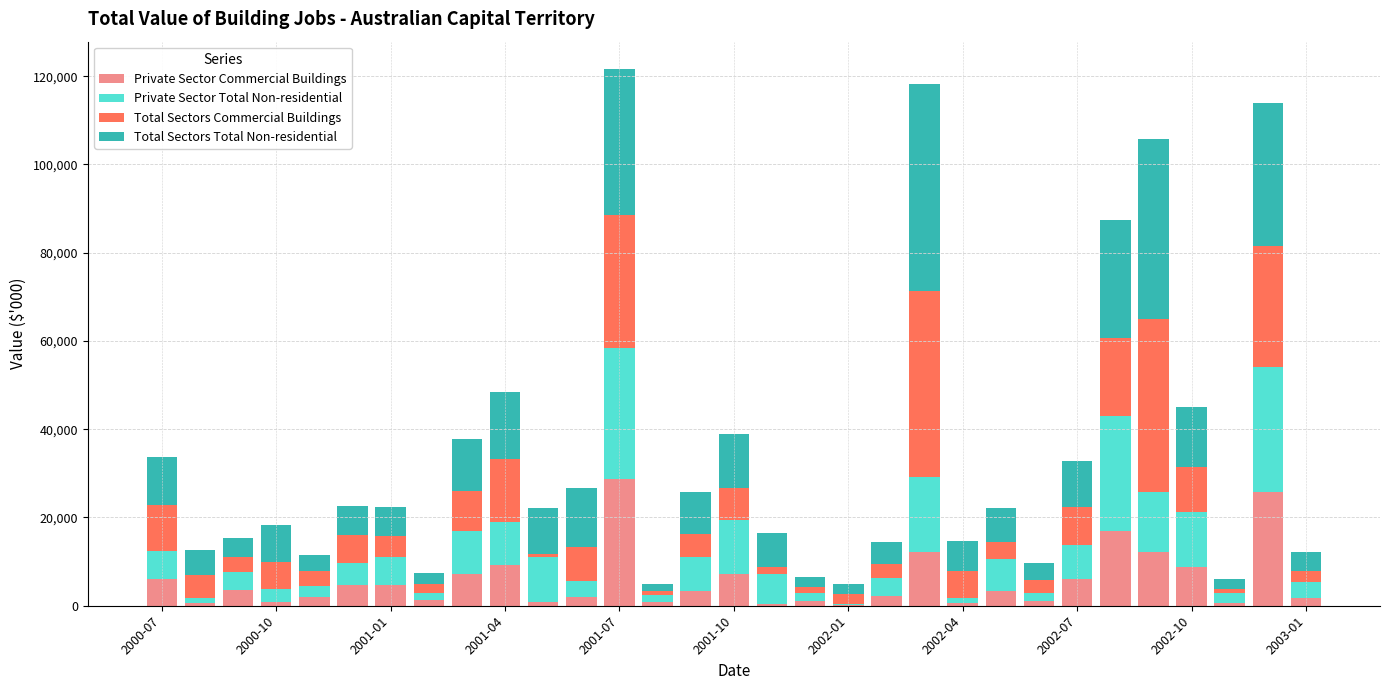

What is the maximum value for Private Sector Commercial Buildings?

28704